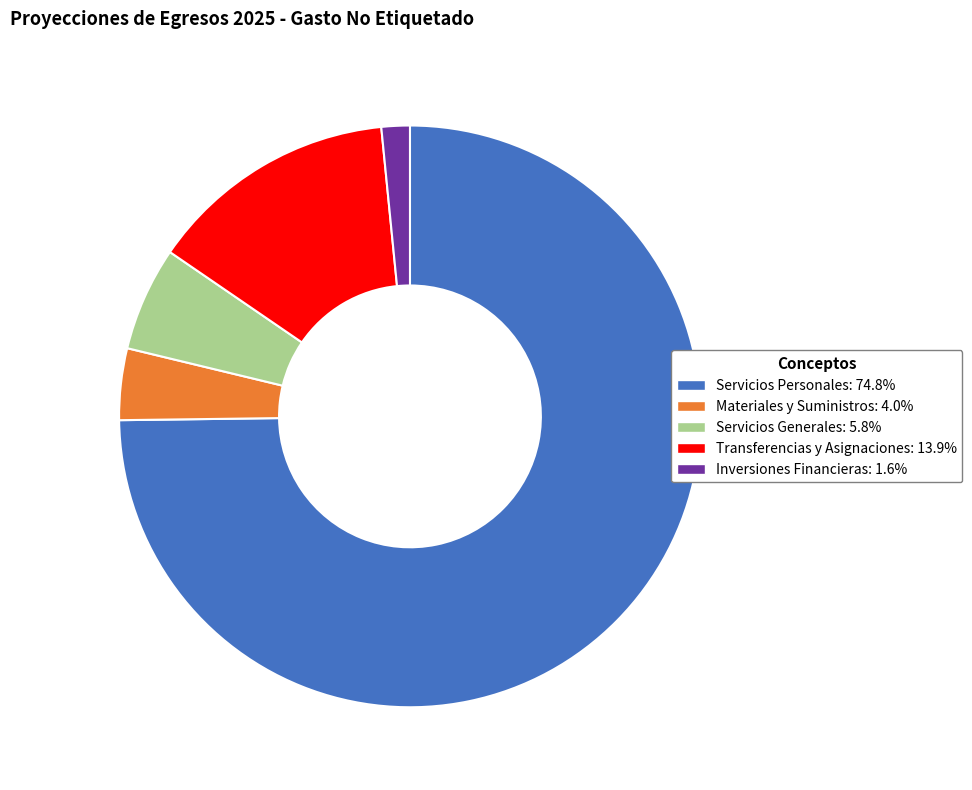

Between Transferencias y Asignaciones and Materiales y Suministros, which is larger?

Transferencias y Asignaciones